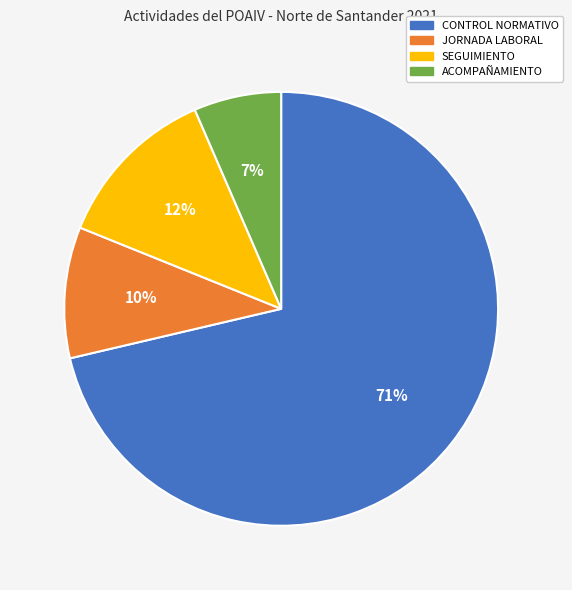

Is ACOMPAÑAMIENTO the majority of the pie?

No